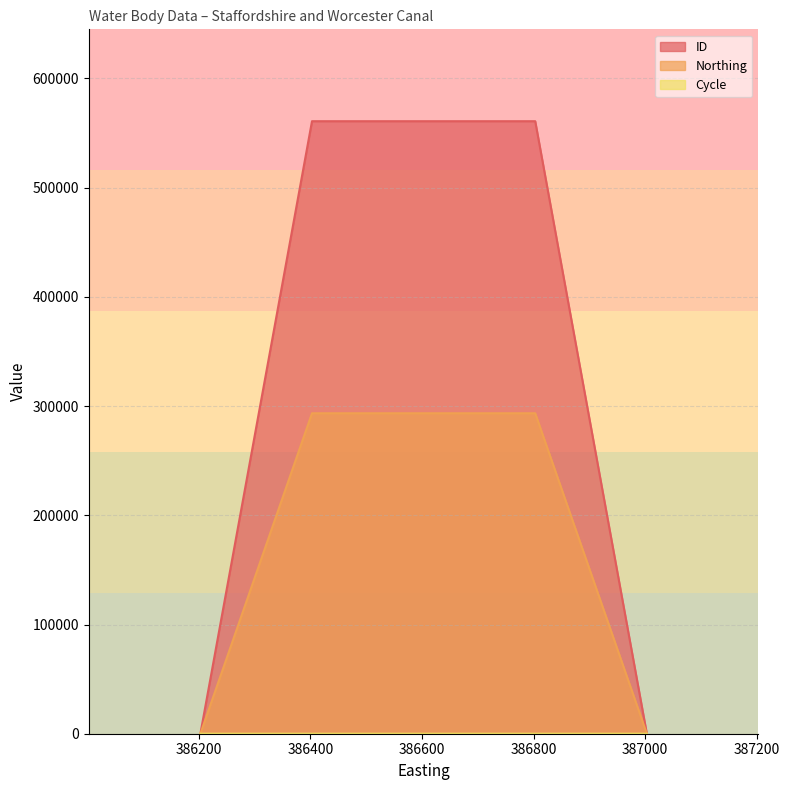

What is the maximum value for ID?

560851